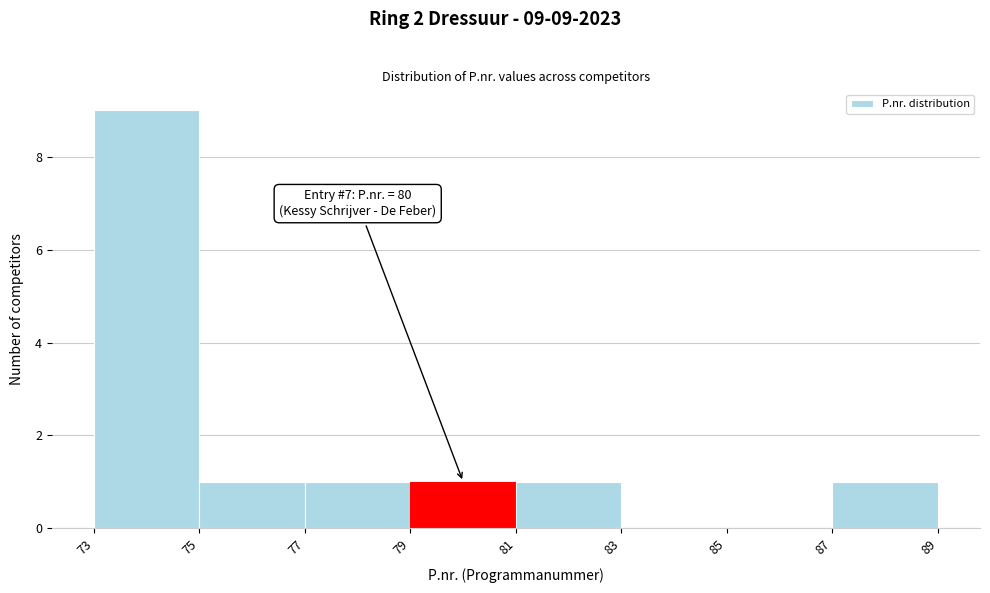

Which range on the x-axis has the tallest bar?

73 to 75